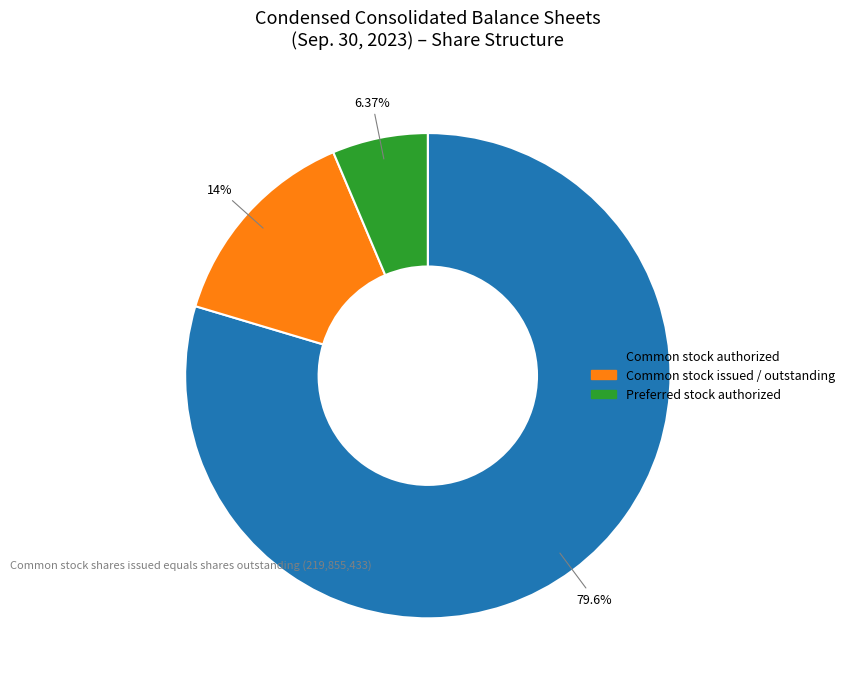

Is there any slice that represents more than half of the pie?

Yes